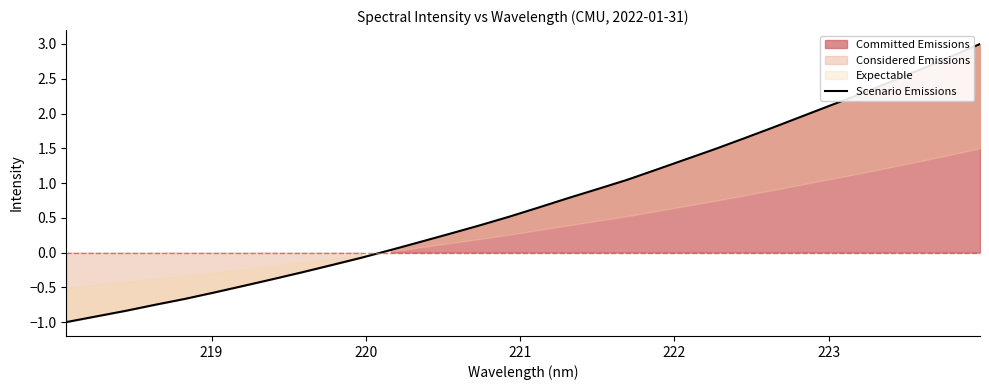

How many values exceed 0?

21